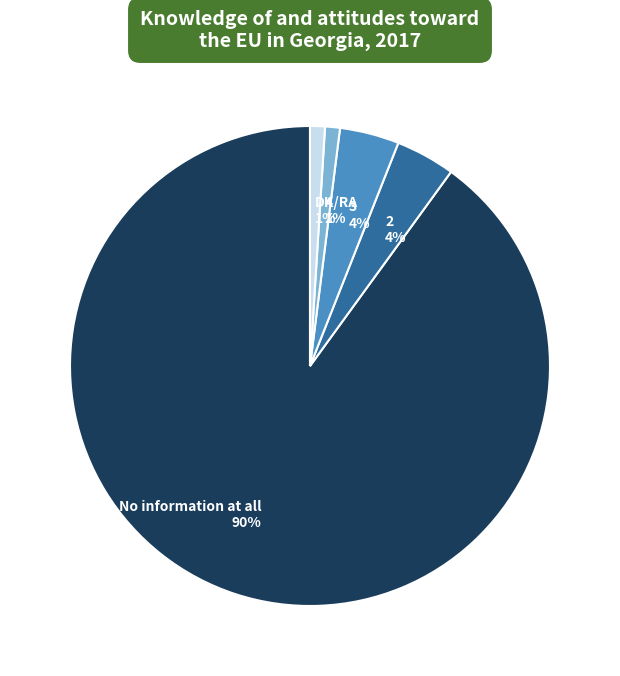

Which category has the biggest portion of the pie?

No information at all 90%